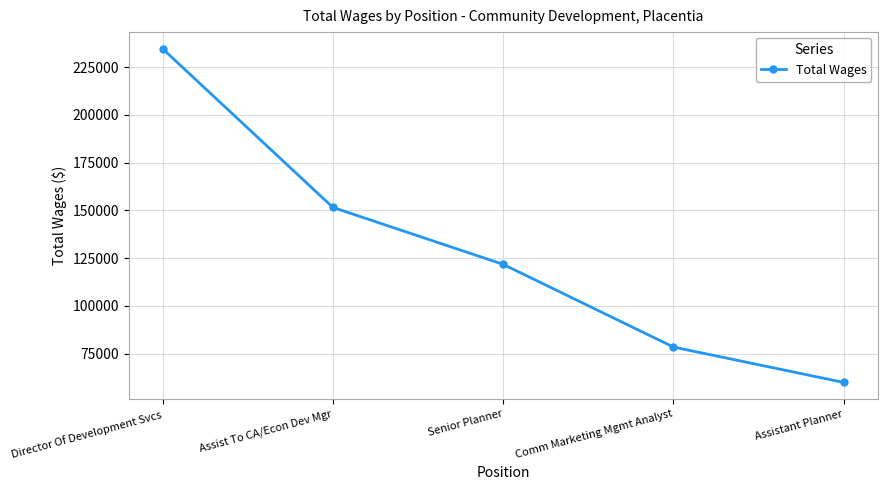

Is it true that the value at Assist To CA/Econ Dev Mgr is 151547?

True